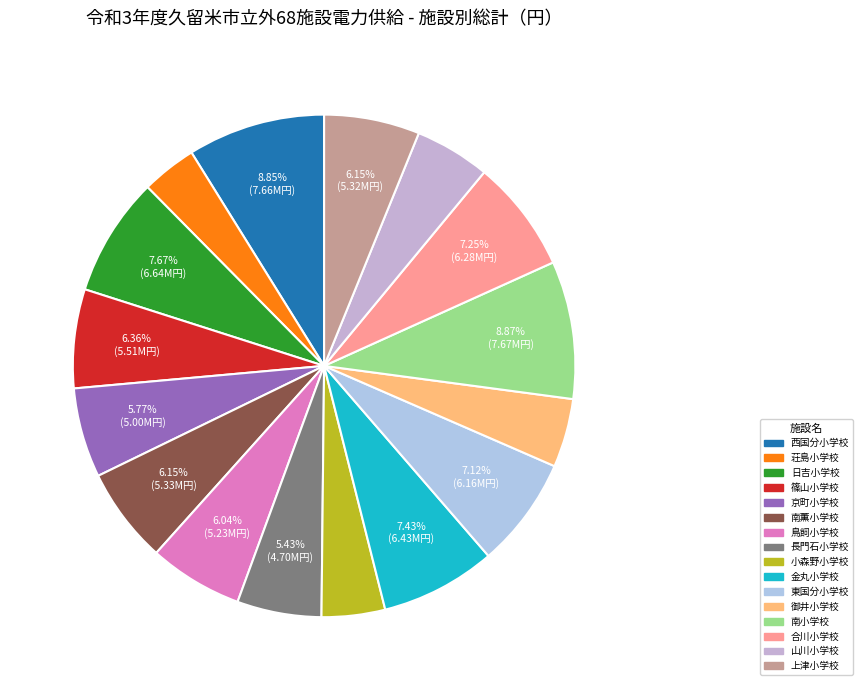

Does 東国分小学校 represent more than half of the total?

No